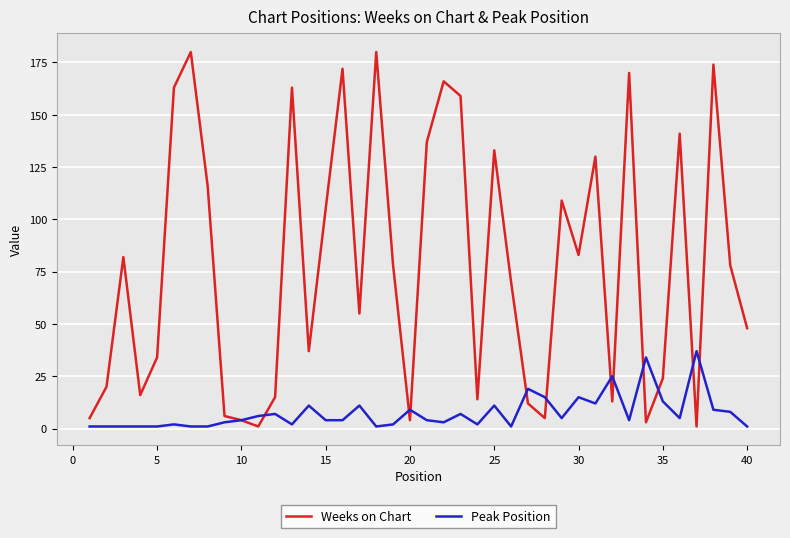

Which series has the largest range (max minus min)?

Weeks on Chart